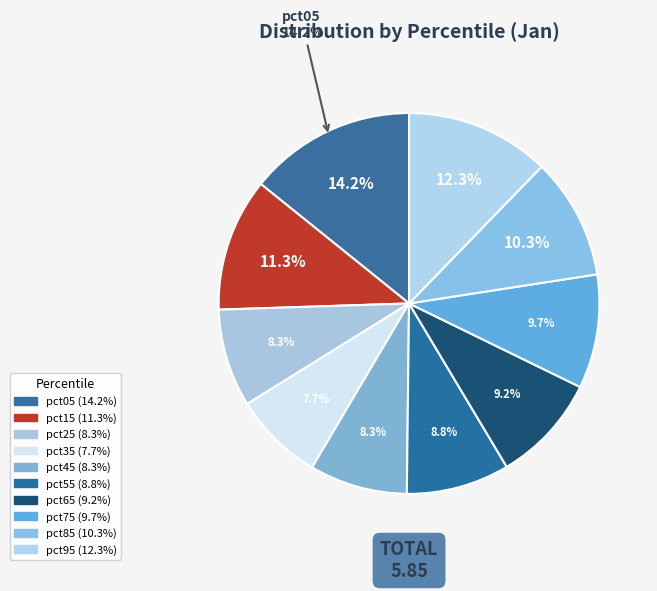

What is the largest slice in the pie chart?

pct05